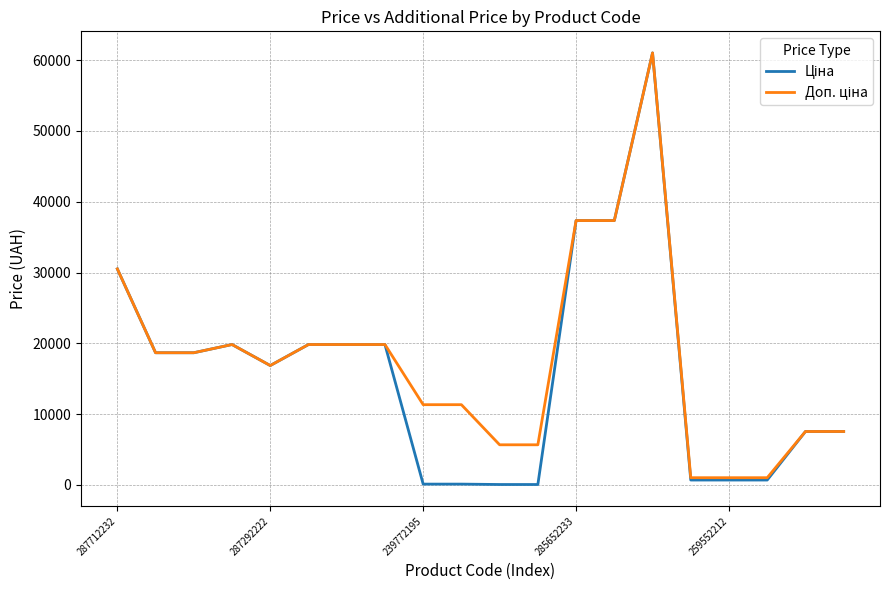

What is the maximum value shown in the chart?

61024.7